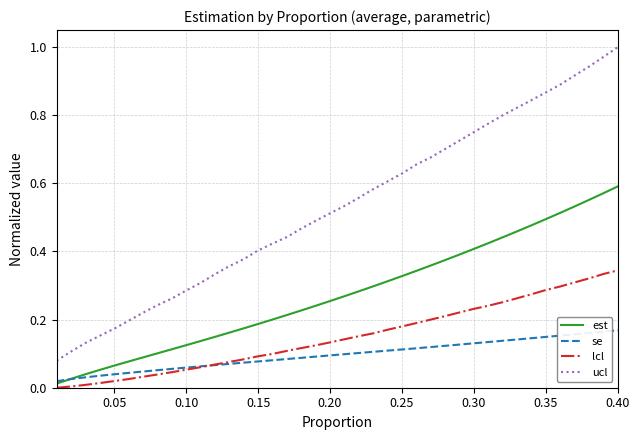

True or false: se and ucl intersect in this chart.

False